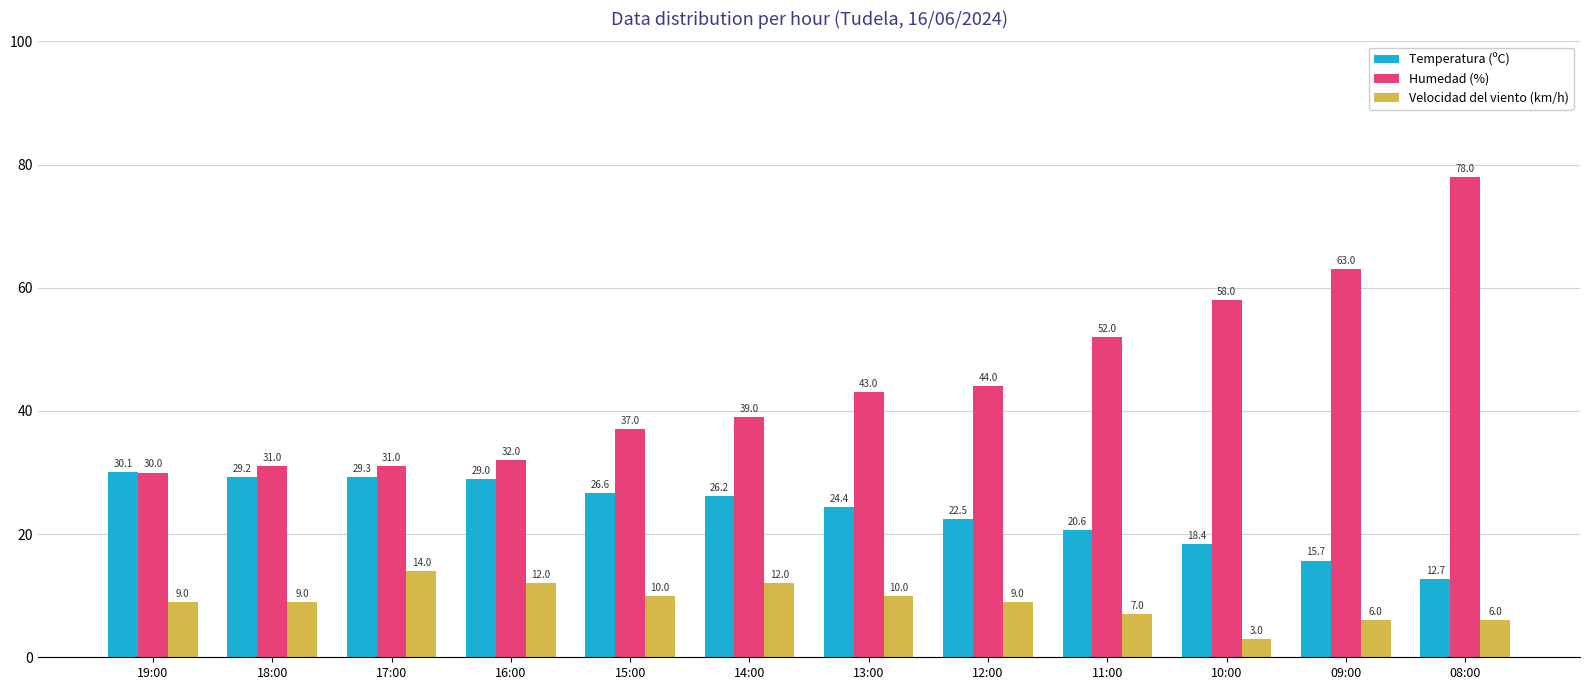

What position from the left is 16:00?

4